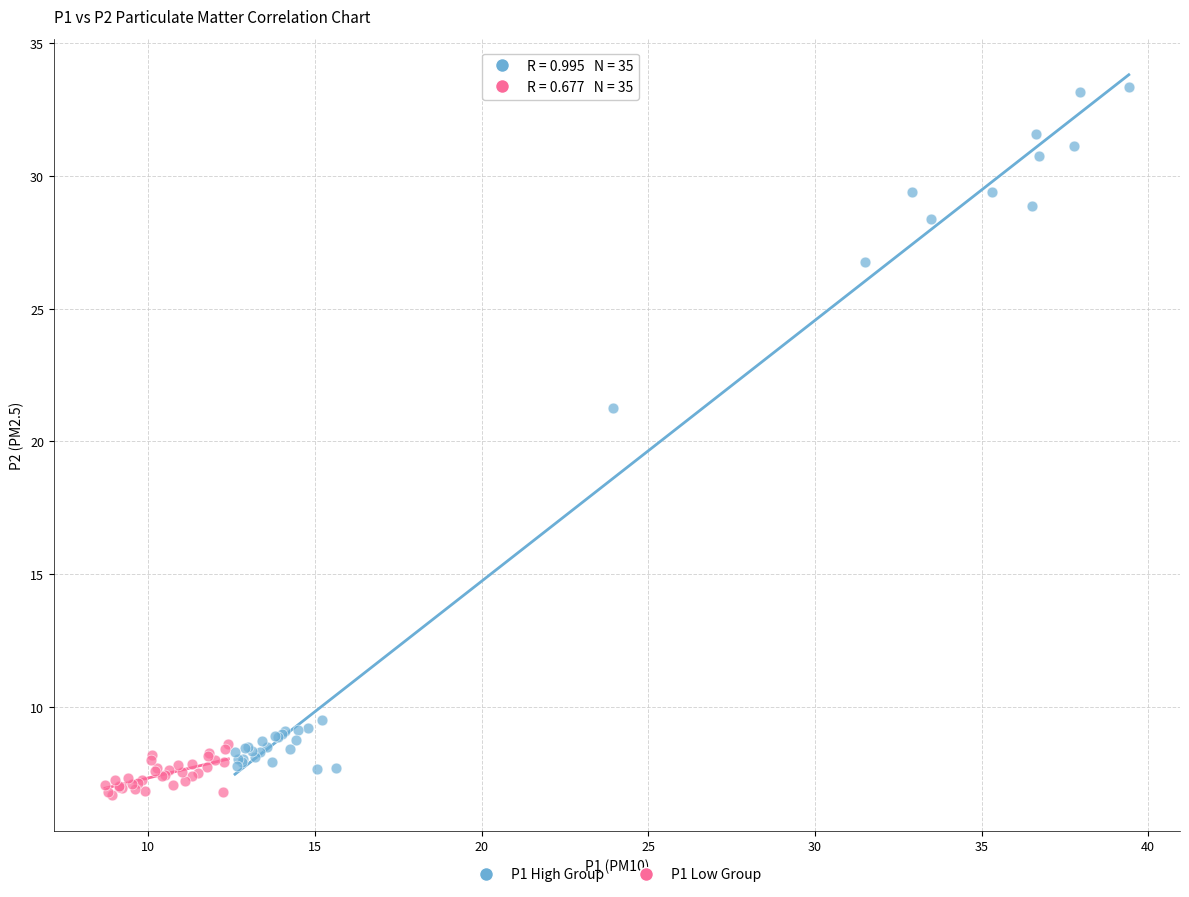

Which series has the largest Y range (max minus min)?

P1 High Group